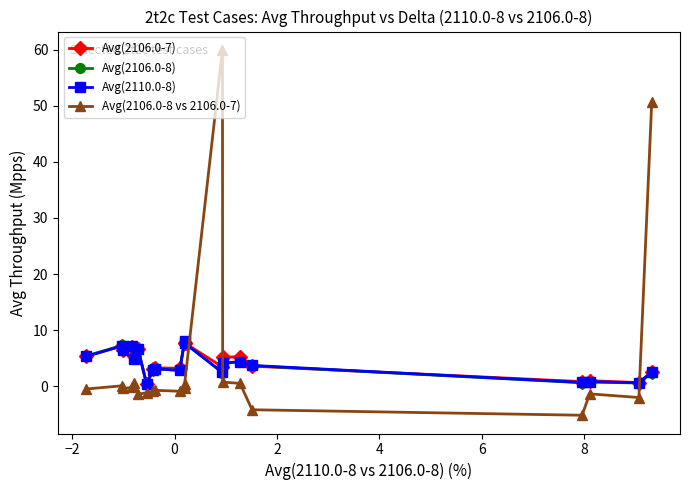

How many distinct data groups are displayed?

4